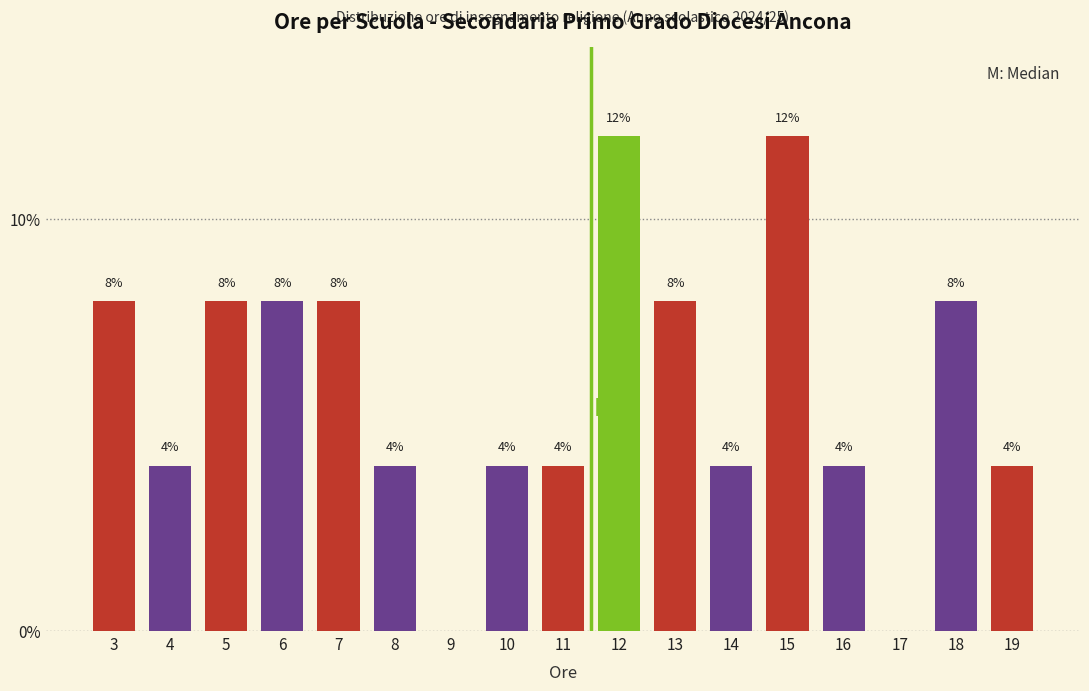

Reading right to left, what are all the values shown in this chart?

19=4	18=8	17=0	16=4	15=12	14=4	13=8	12=12	11=4	10=4	9=0	8=4	7=8	6=8	5=8	4=4	3=8